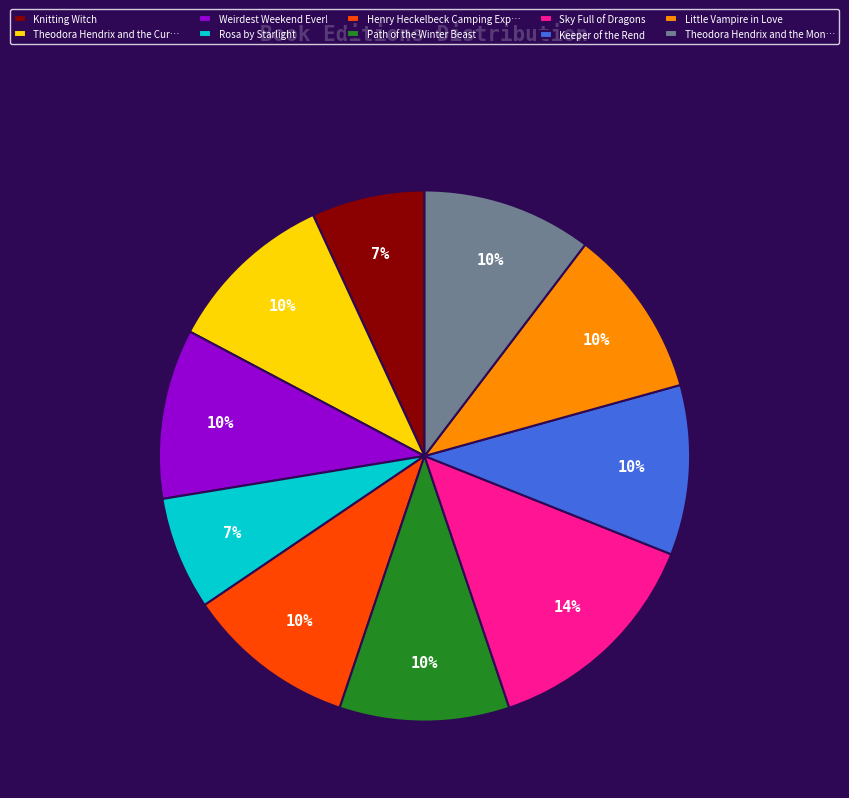

How many slices are in this pie chart?

10